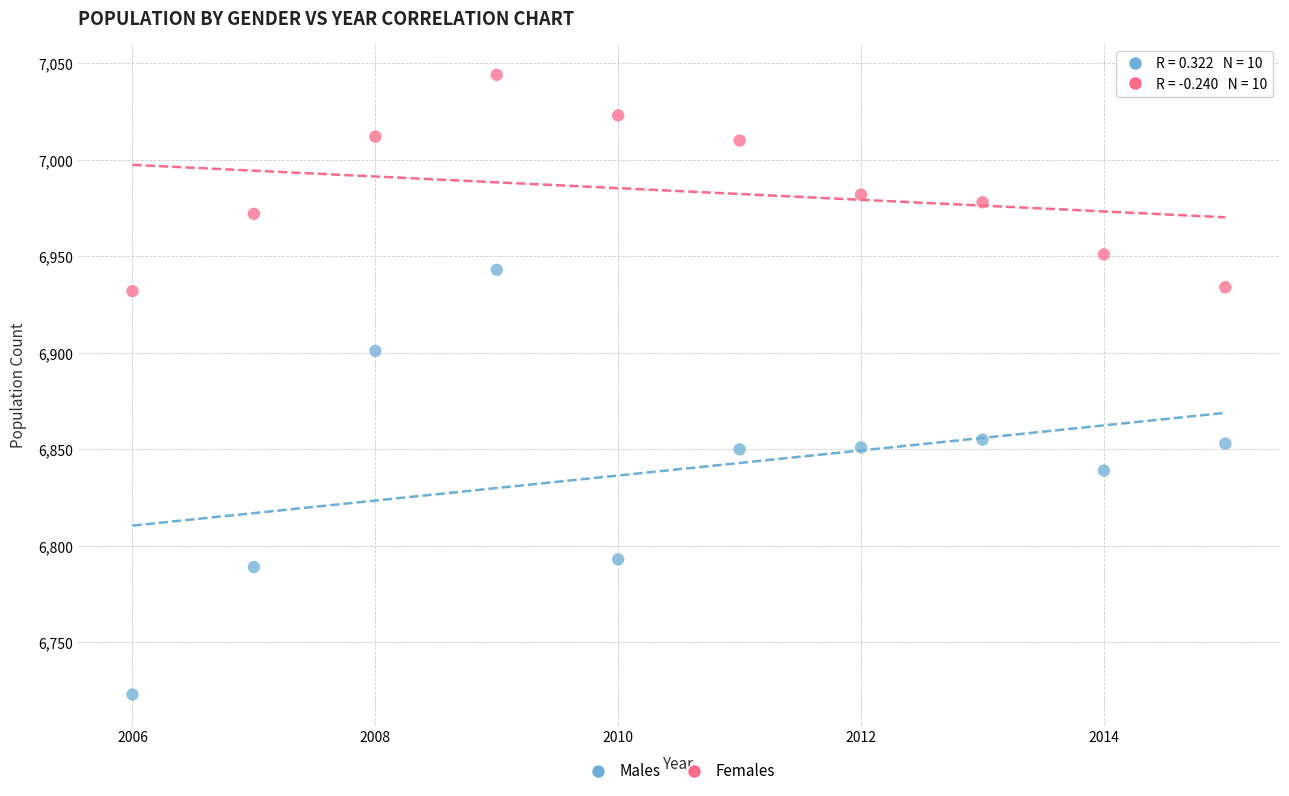

Which series reaches the maximum Y coordinate?

Females